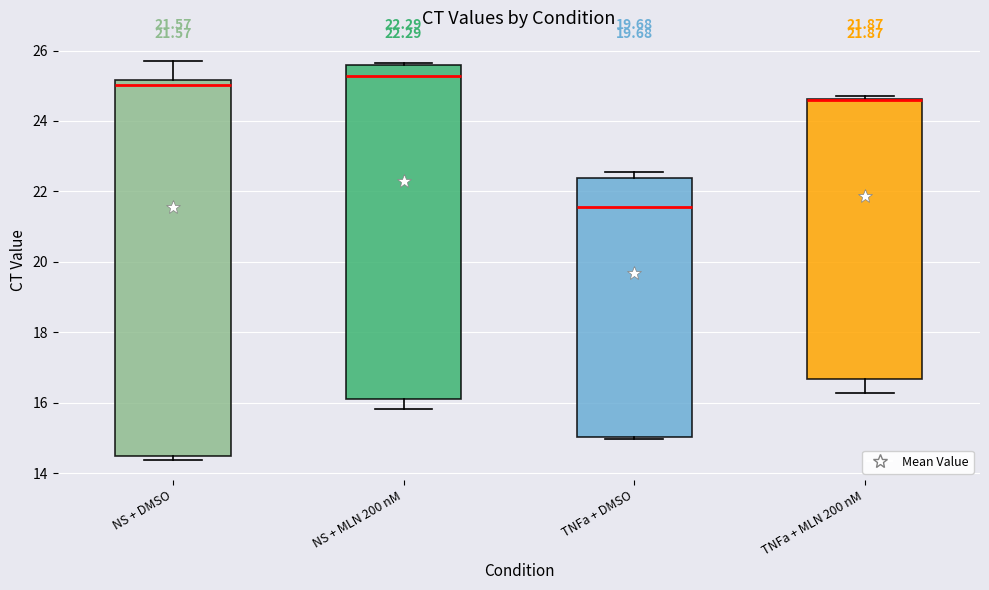

Comparing the boxes themselves (not the whiskers), which one is the tallest?

NS + DMSO